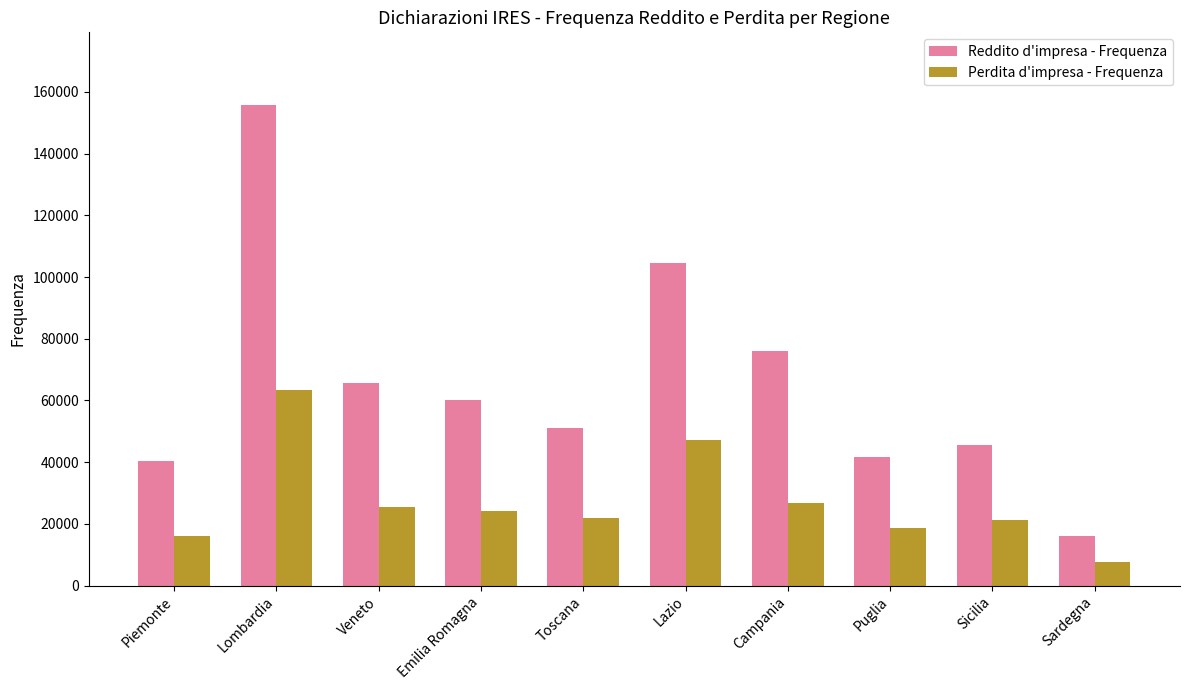

What is the total value across all series at Puglia?

60588